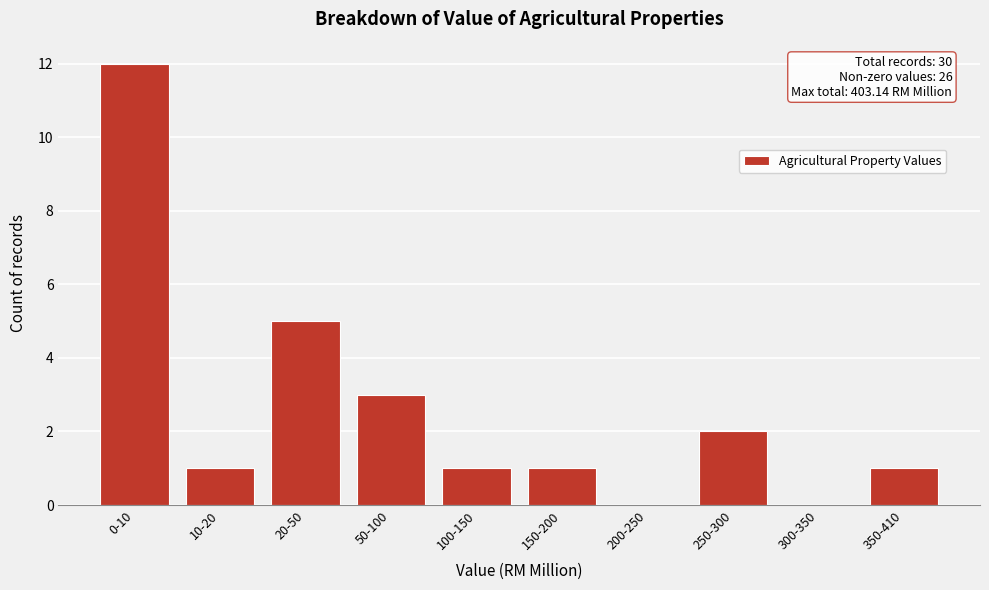

Reading left to right, transcribe all the data shown in this chart.

0-10=12	10-20=1	20-50=5	50-100=3	100-150=1	150-200=1	200-250=0	250-300=2	300-350=0	350-410=1